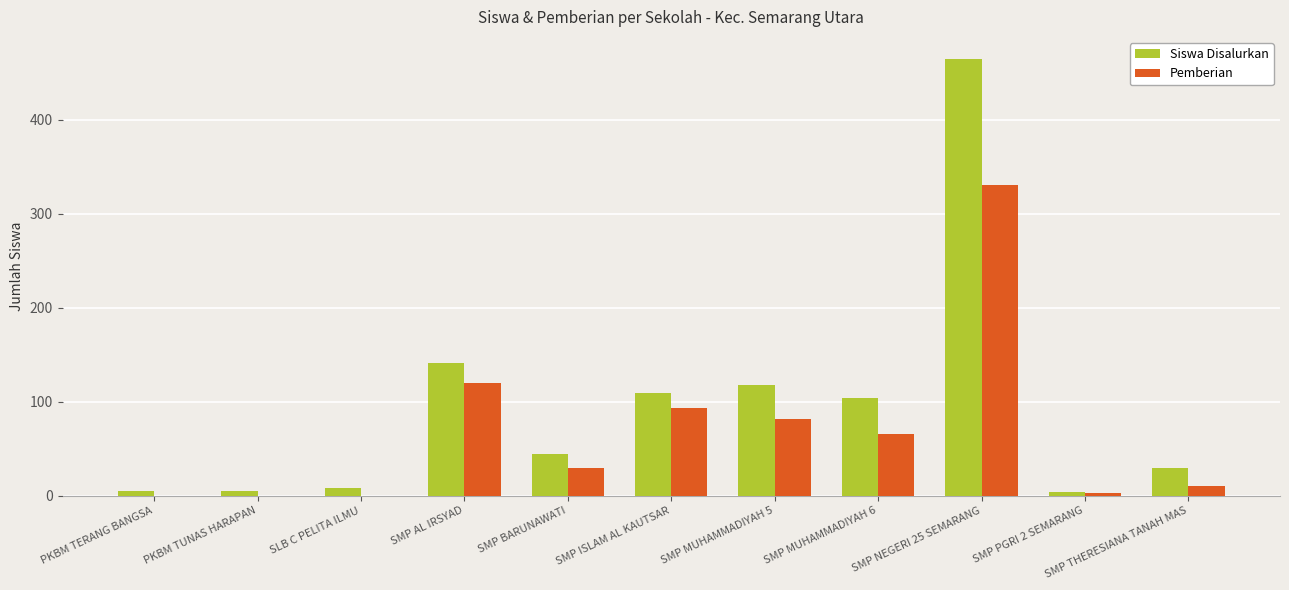

The value of Pemberian at SMP BARUNAWATI is 46. True or false?

False